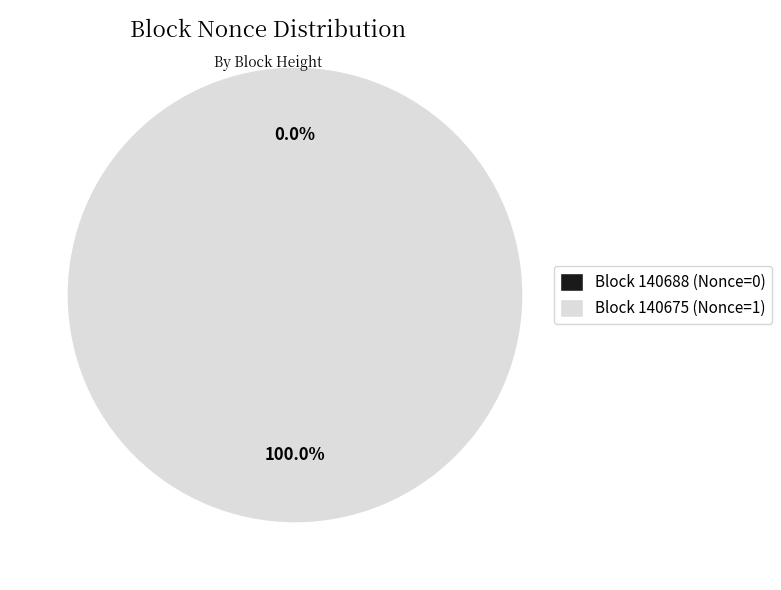

Which slice is the smallest?

140688